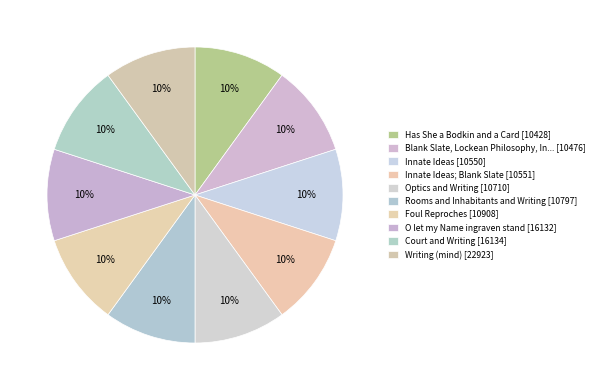

Count the number of slices in the pie.

10